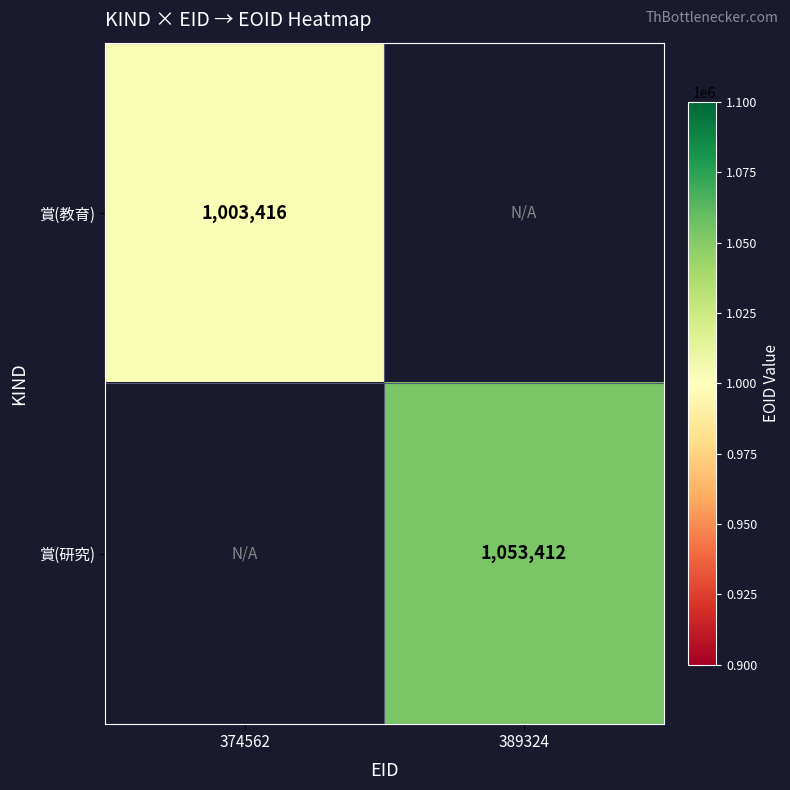

Is it true that 賞(教育) equals 326136.8 at 374562?

False